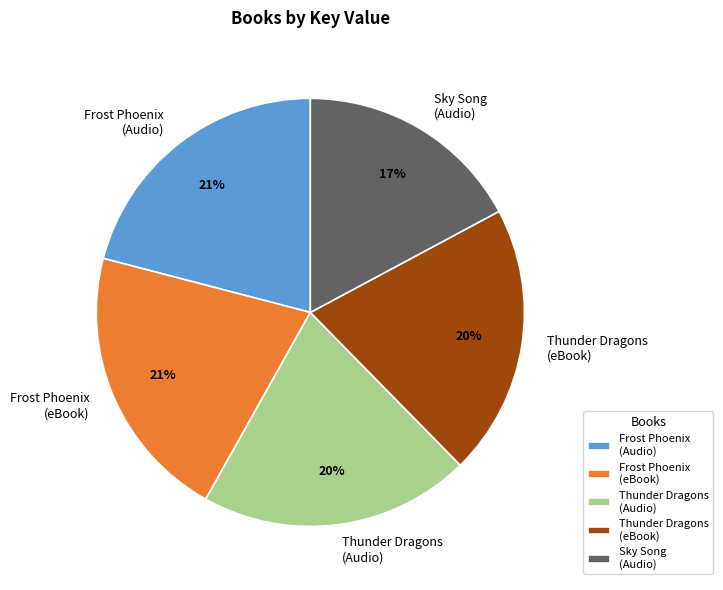

How many slices are in this pie chart?

5